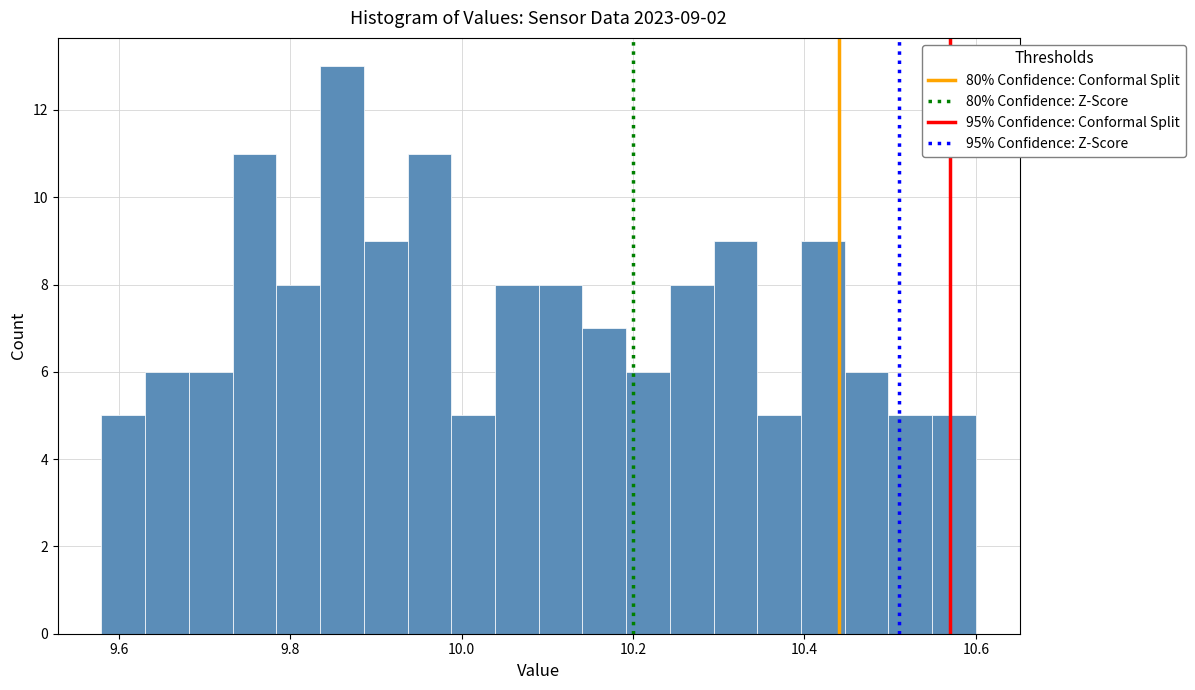

Around what value on the x-axis is the tallest bar? Give the approximate position of its centre, as read against the axis.

9.86